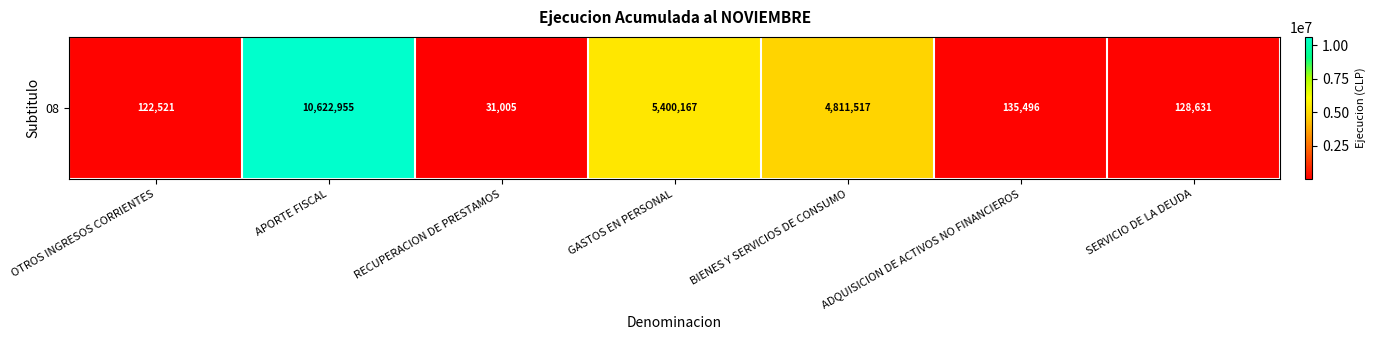

Approximately how many times larger is the value at GASTOS EN PERSONAL compared to OTROS INGRESOS CORRIENTES?

44.1